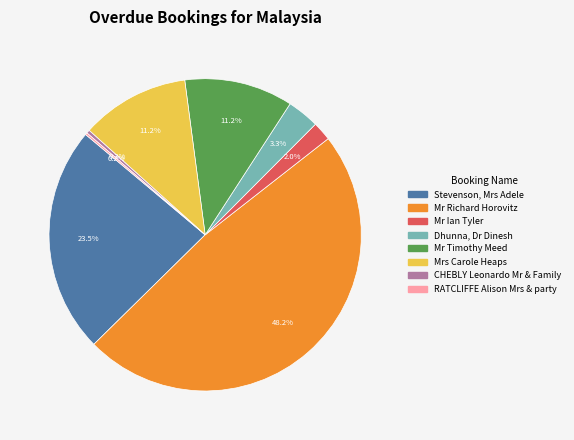

How much of the chart is everything except Dhunna, Dr Dinesh?

96.7%